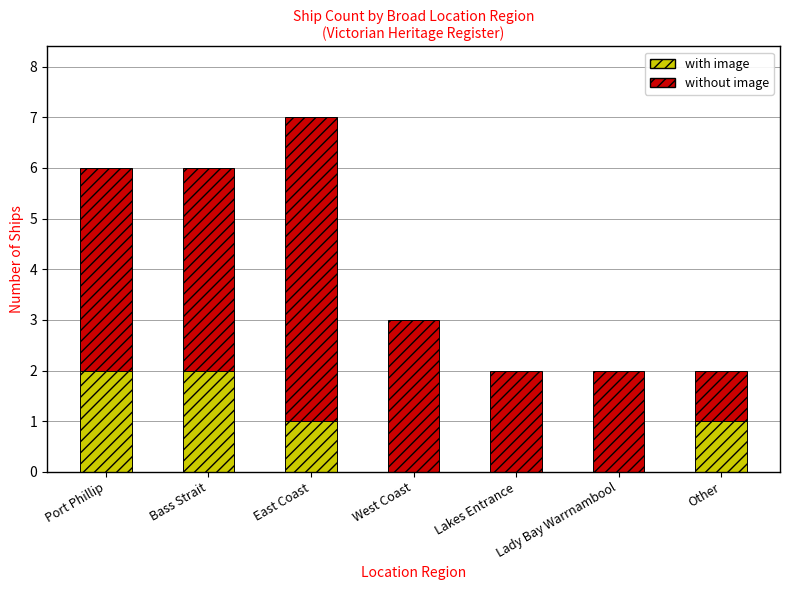

What is the total value across all series at West Coast?

3